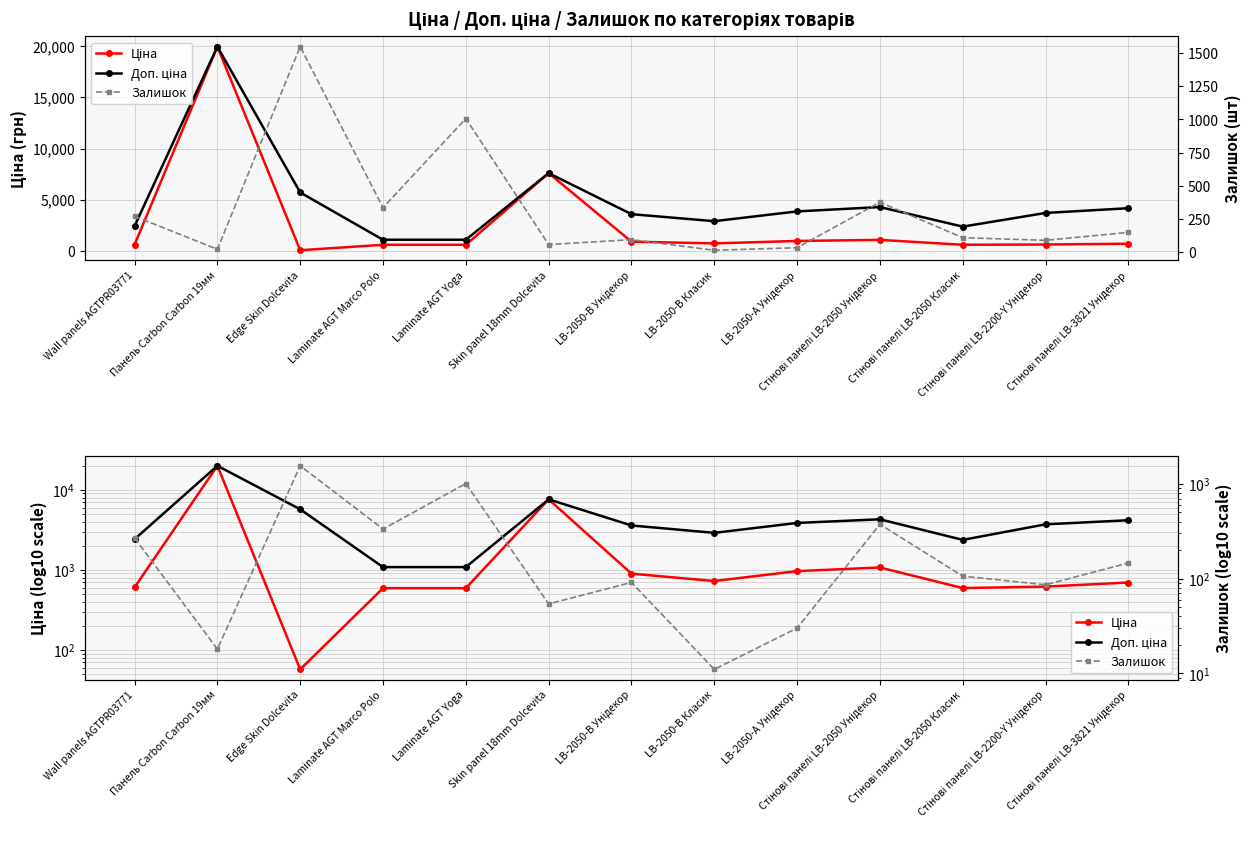

True or false: Доп. ціна and Залишок cross at least once.

False